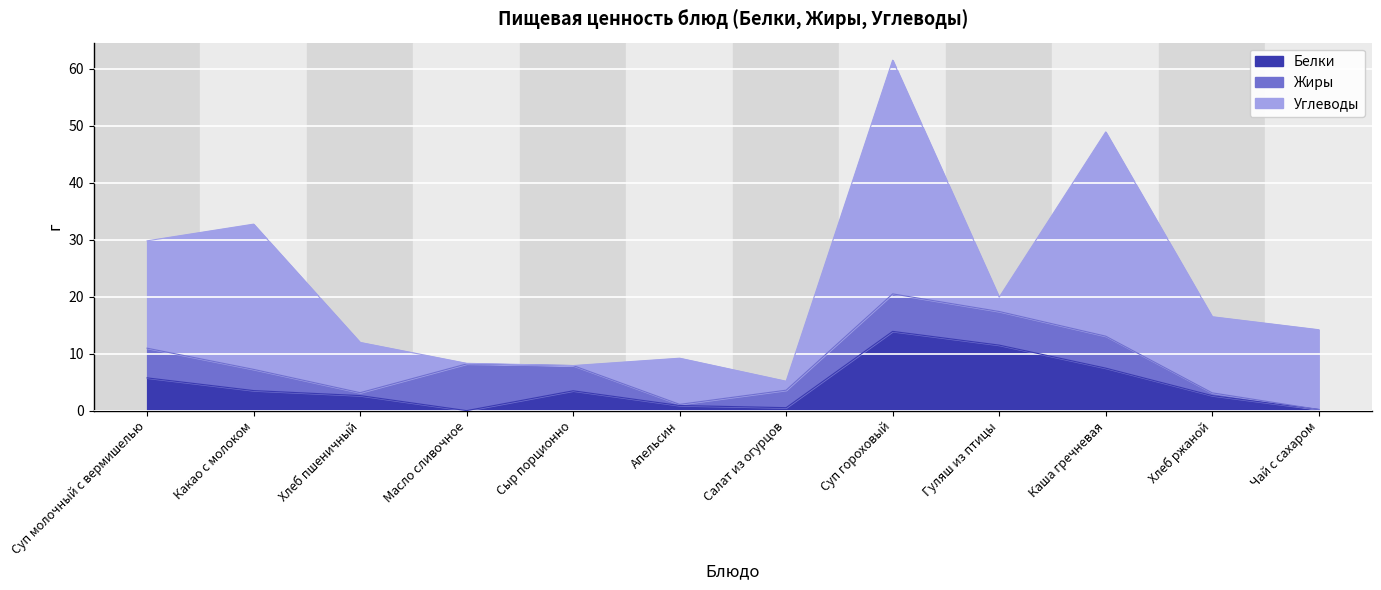

True or false: Жиры has more than 0 points higher than both neighbors.

True